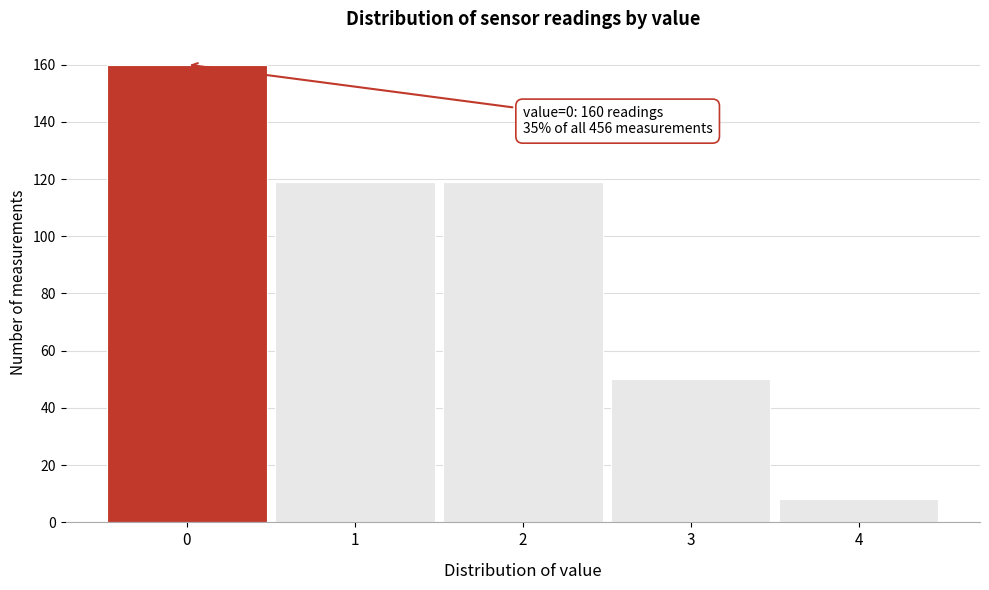

Reading left to right, transcribe all the data shown in this chart.

160	119	119	50	8